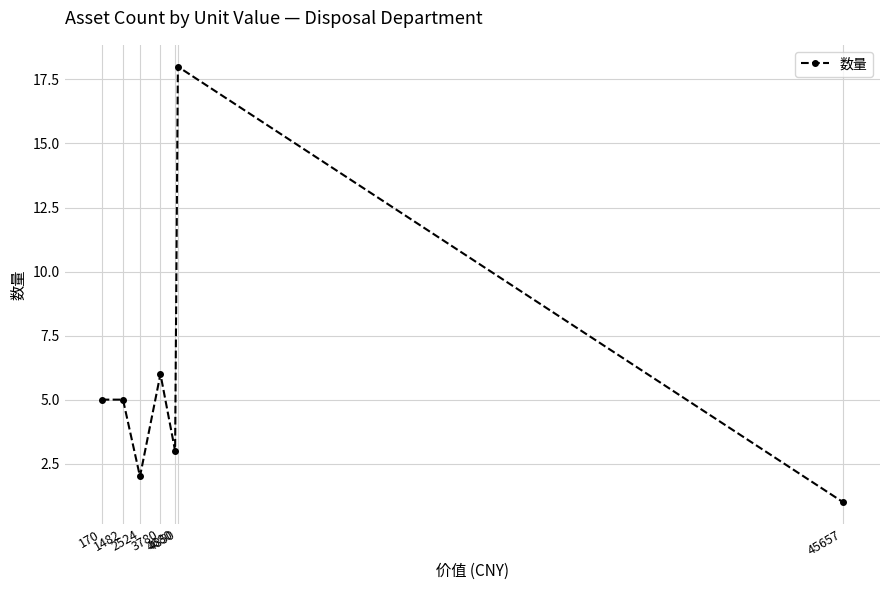

What is the greatest value displayed?

18